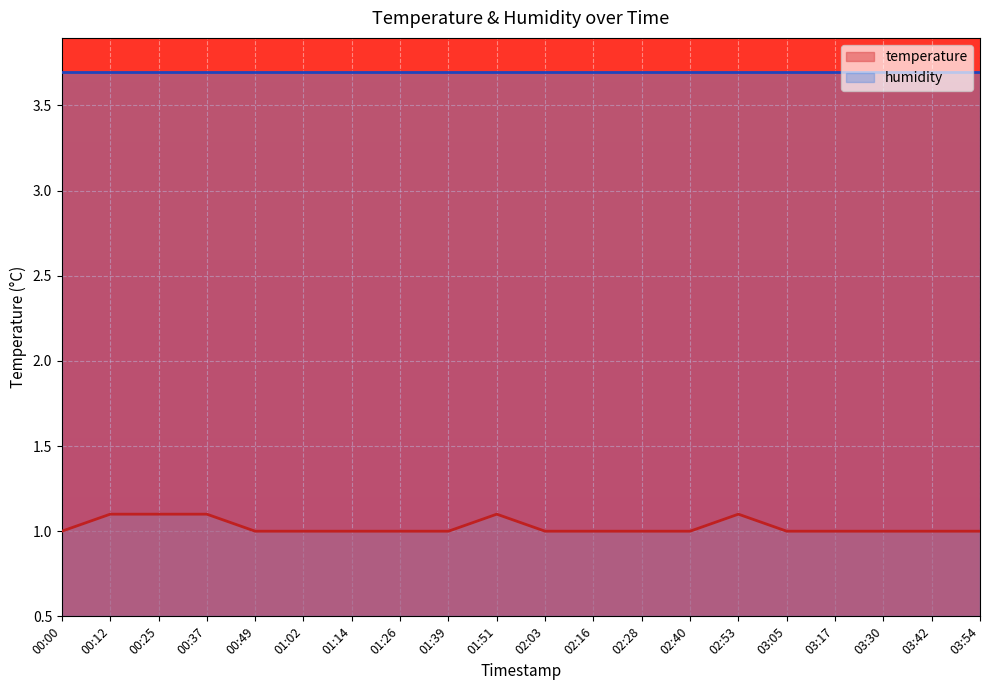

Reading right to left, what are all the values shown in this chart?

1.0	1.0	1.0	1.0	1.0	1.1	1.0	1.0	1.0	1.0	1.1	1.0	1.0	1.0	1.0	1.0	1.1	1.1	1.1	1.0